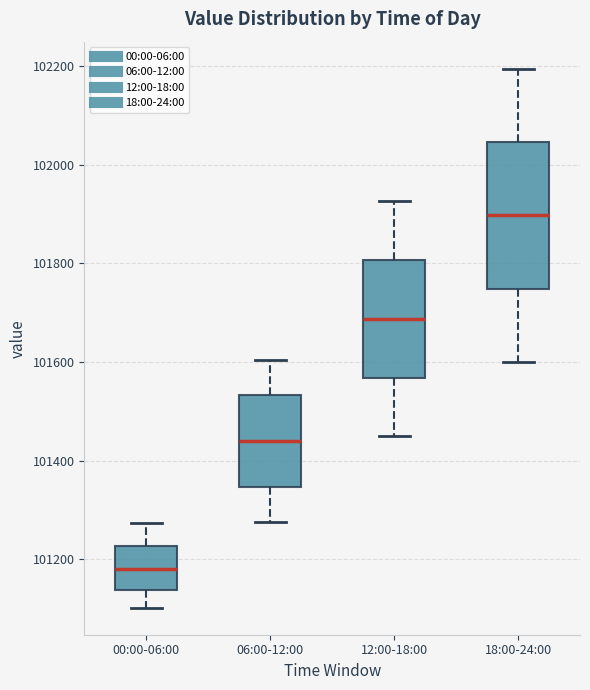

Reading left to right, read every box against the y-axis: the position of its median line, the range the box covers, and the ends of its whiskers. The values are not printed on the chart, so give them approximately, as read against the axis.

00:00-06:00: median 101180, box 101140 to 101220, whiskers 101100 to 101280
06:00-12:00: median 101440, box 101340 to 101540, whiskers 101280 to 101600
12:00-18:00: median 101680, box 101560 to 101800, whiskers 101460 to 101920
18:00-24:00: median 101900, box 101740 to 102040, whiskers 101600 to 102200